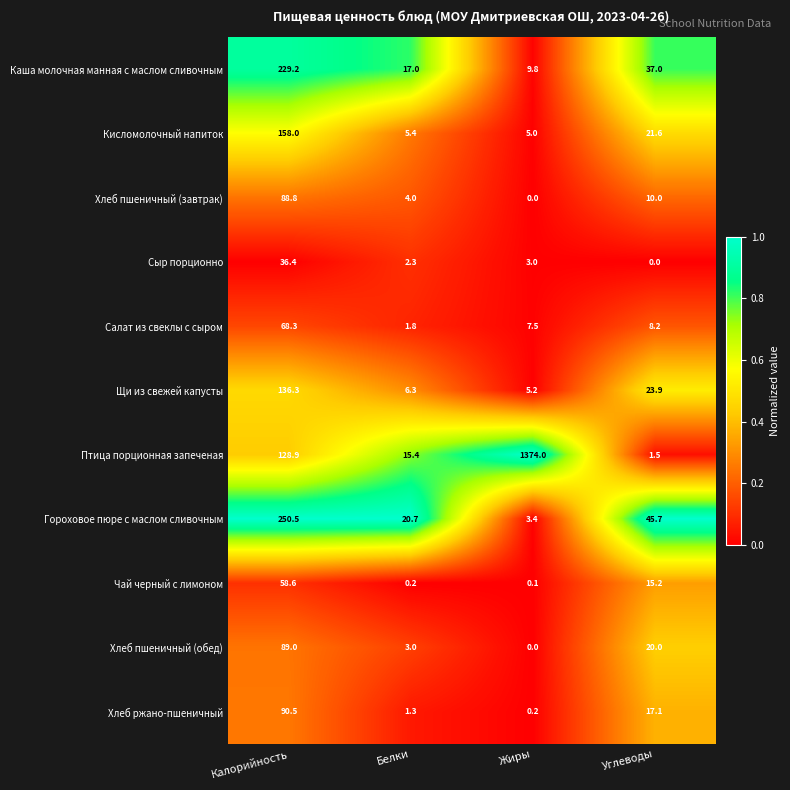

The value of Щи из свежей капусты at Жиры is 6.9. True or false?

False